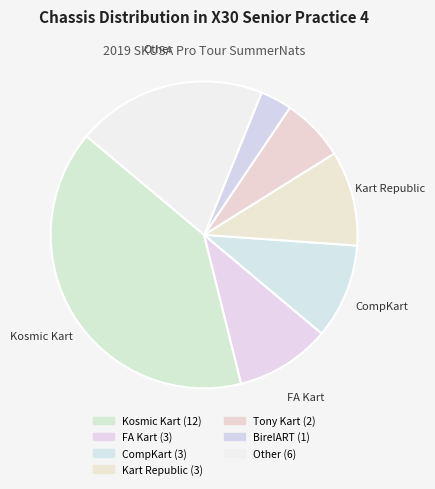

True or false: Tony Kart accounts for 7% of the total.

True